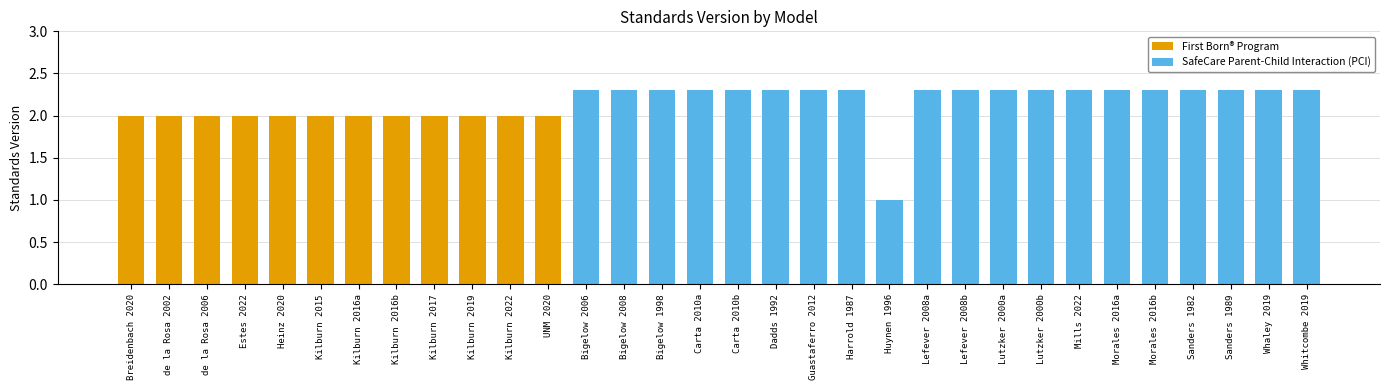

What is the greatest value displayed?

2.3